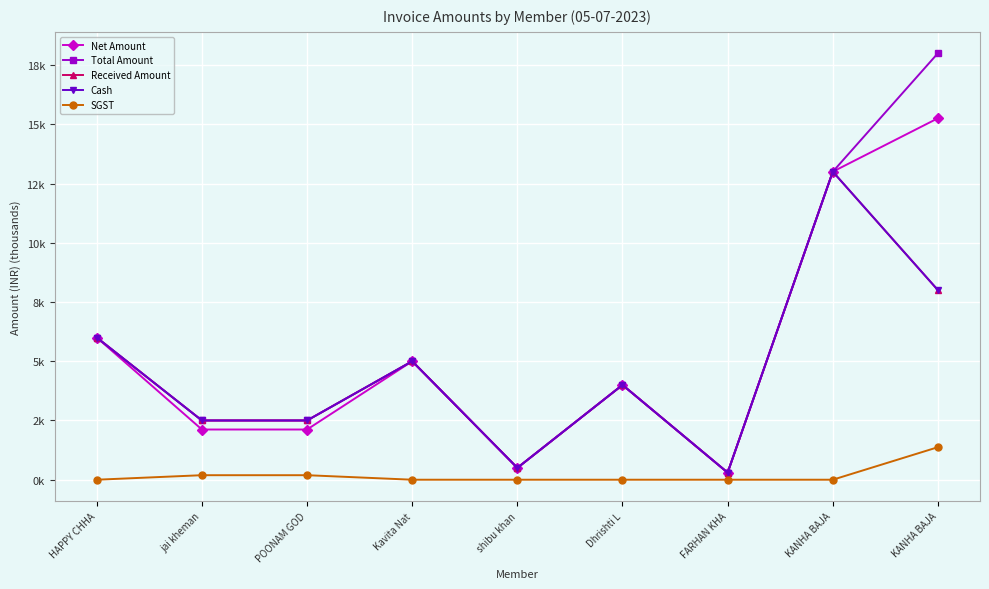

Does the chart have visible grid lines?

Yes